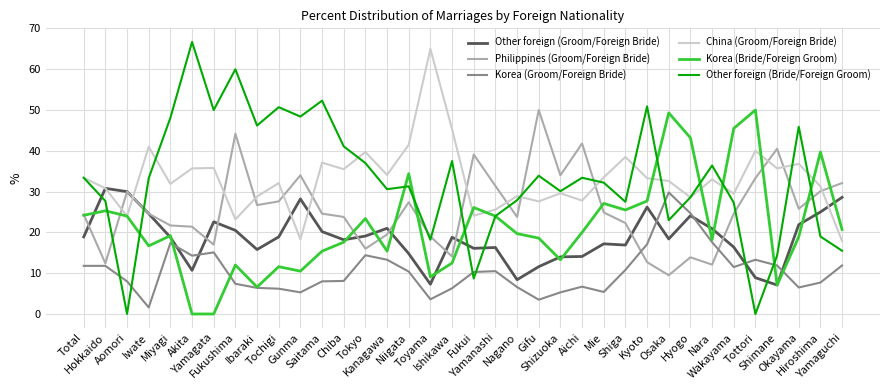

What is the total value across all series at Okayama?

155.8